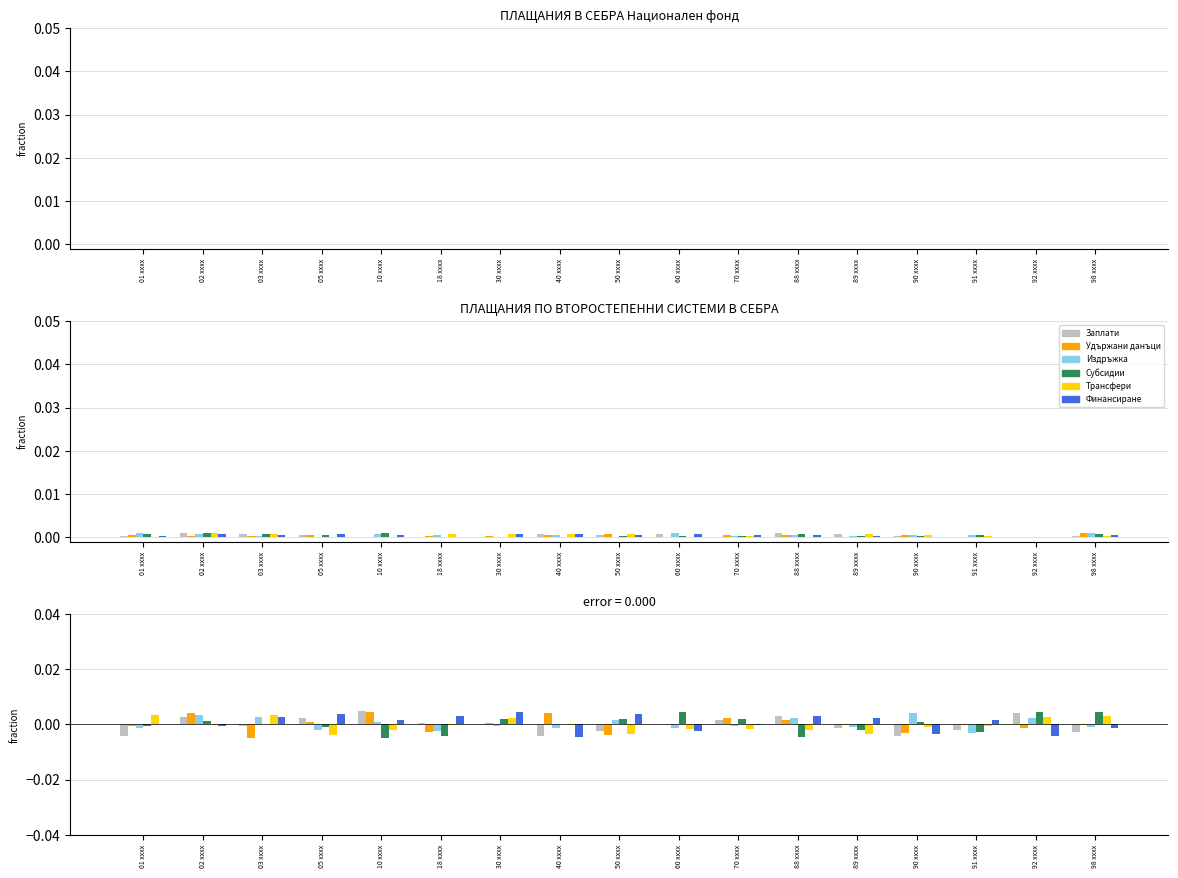

How many negative values does the Трансфери series have?

12